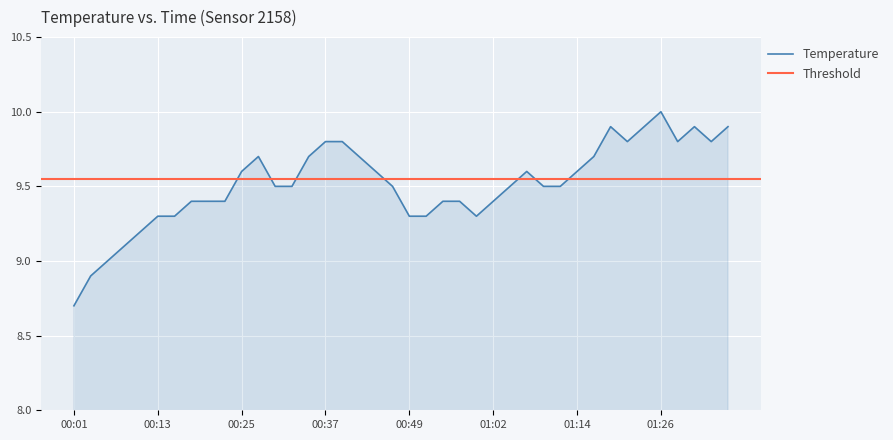

List the labels in order of value, smallest first.

00:01, 00:03, 00:06, 00:08, 00:11, 00:13, 00:15, 00:49, 00:52, 00:59, 00:18, 00:20, 00:23, 00:54, 00:57, 01:02, 00:30, 00:32, 00:47, 01:04, 01:09, 01:11, 00:25, 00:45, 01:06, 01:14, 00:28, 00:35, 00:42, 01:16, 00:37, 00:40, 01:21, 01:28, 01:33, 01:19, 01:23, 01:31, 01:36, 01:26